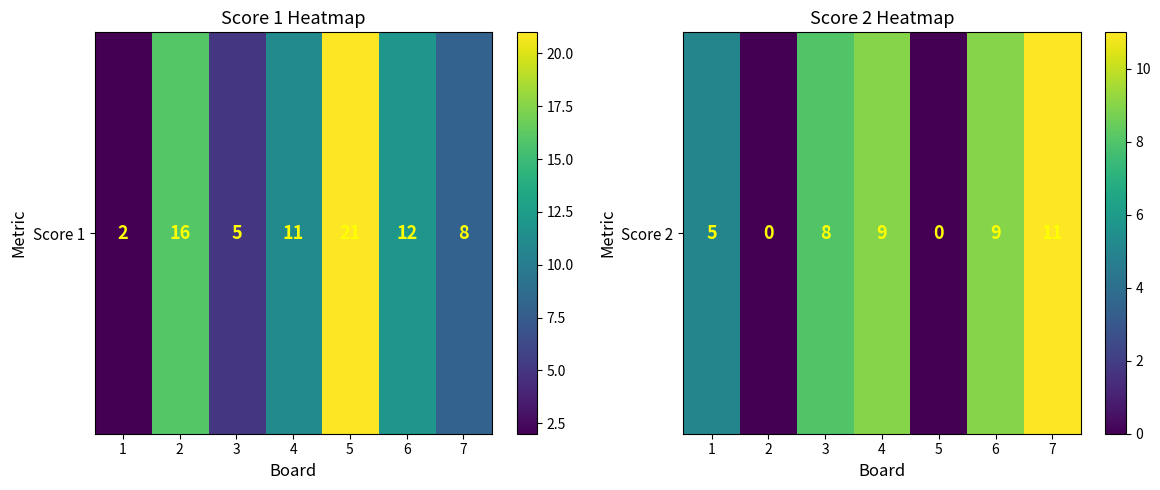

At which category does the chart reach its peak across all series?

7